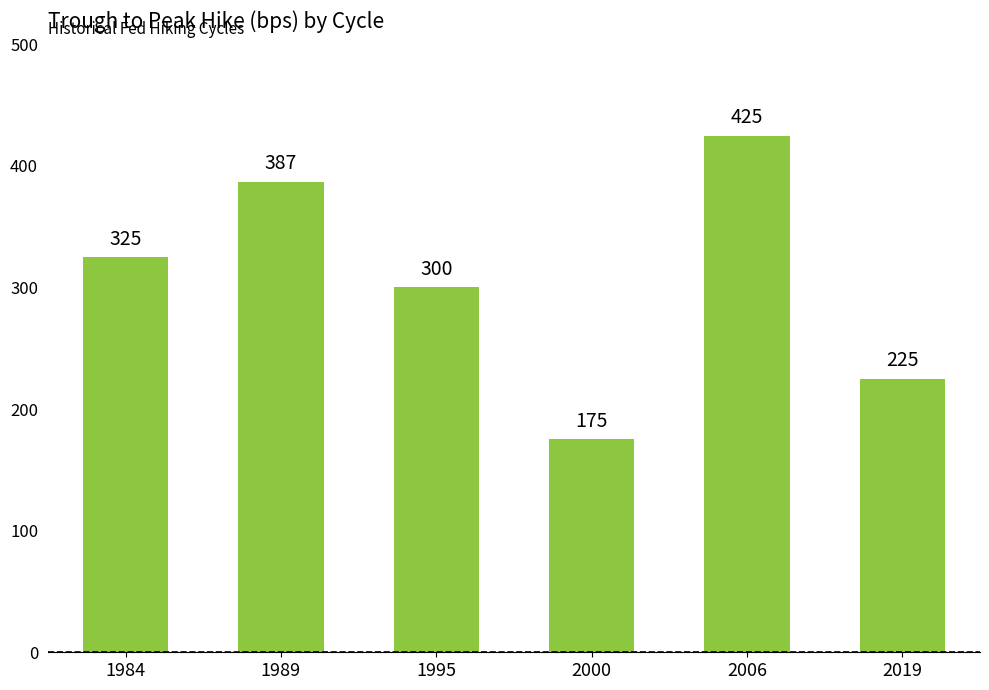

Read the value at 2000, to the nearest 5.

175